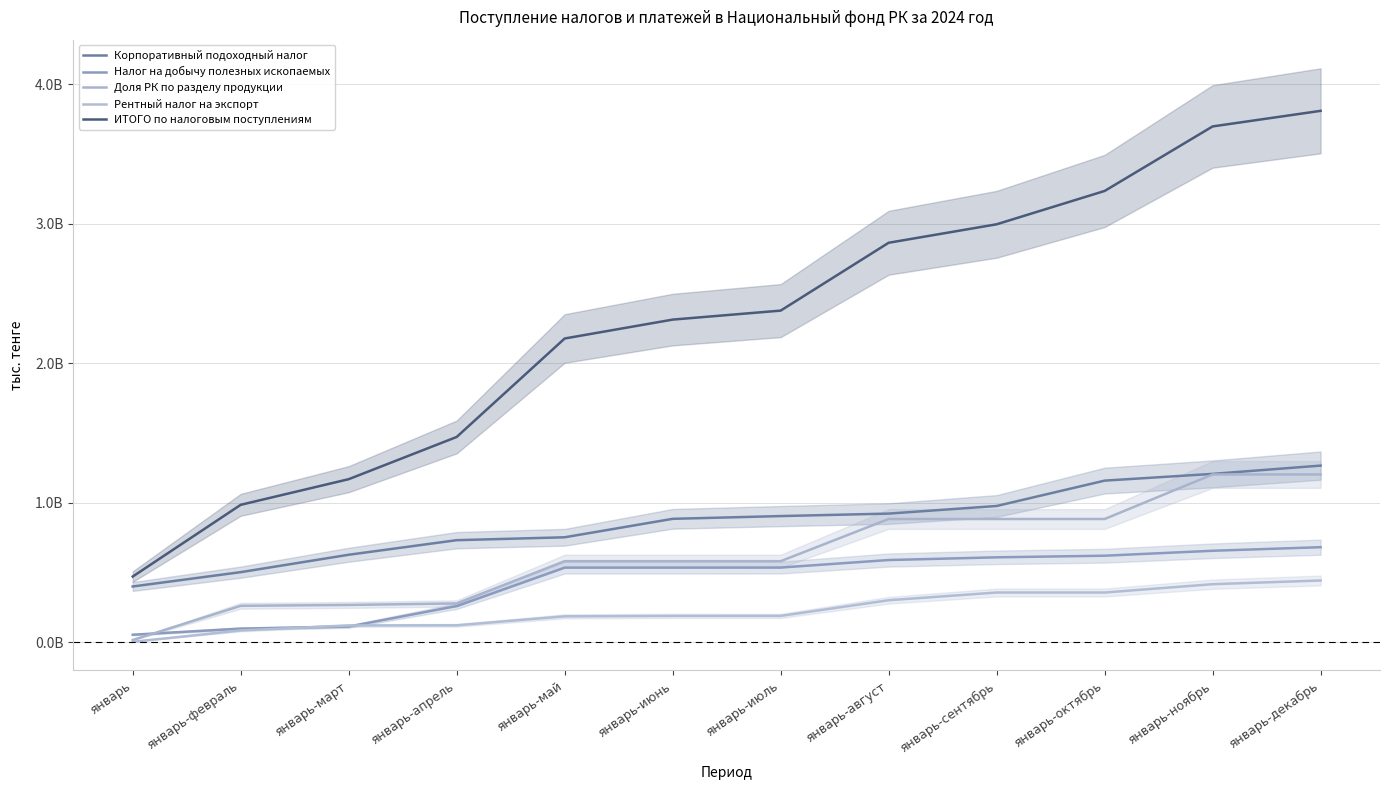

What is the label of the 7th point from the right?

январь-июнь